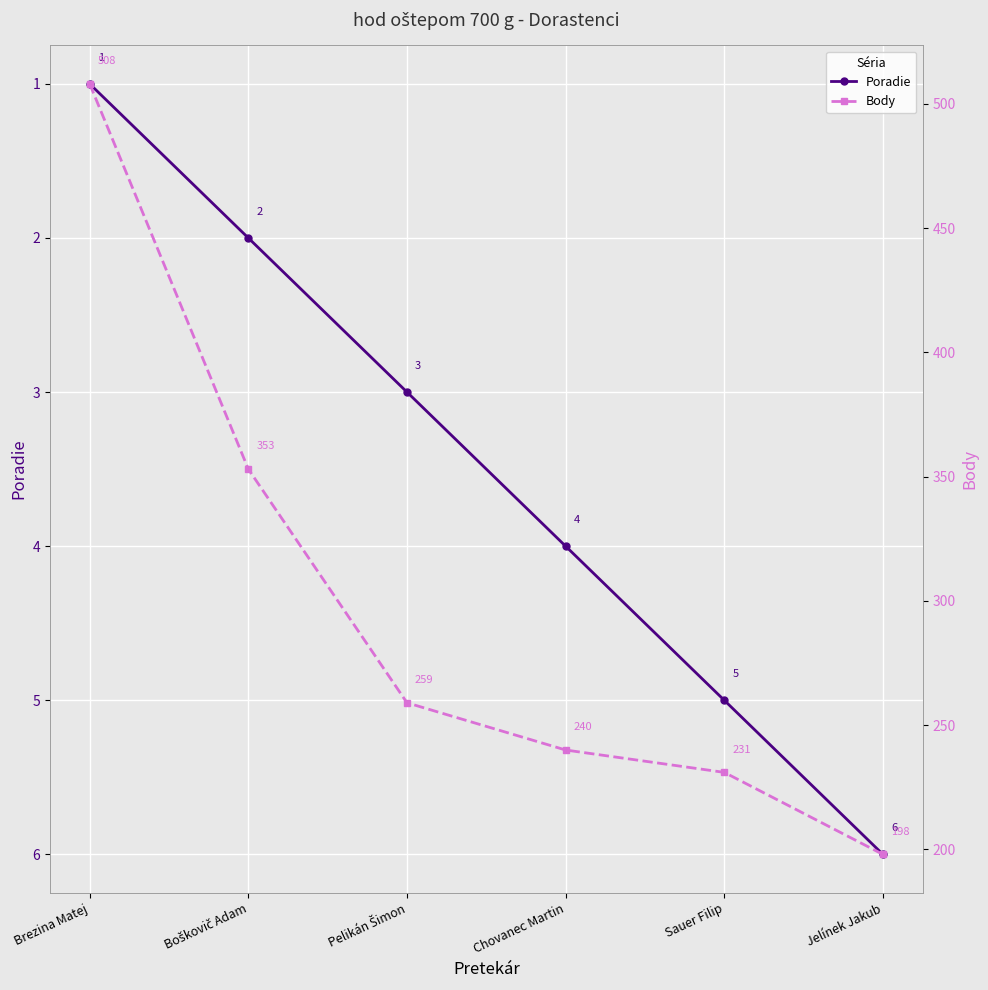

What is the approximate value of Body at Pelikán Šimon, to the nearest 10?

260